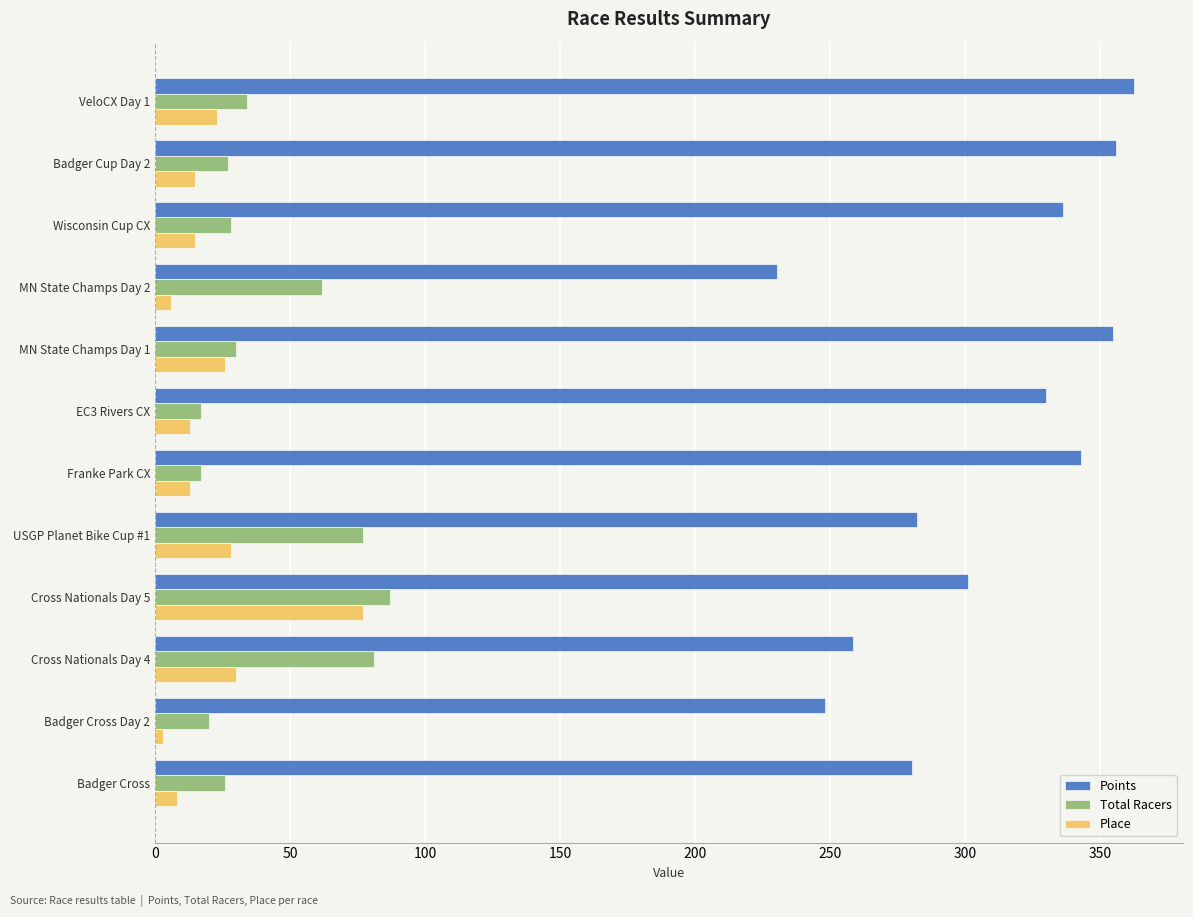

Which series has the largest range (max minus min)?

Points